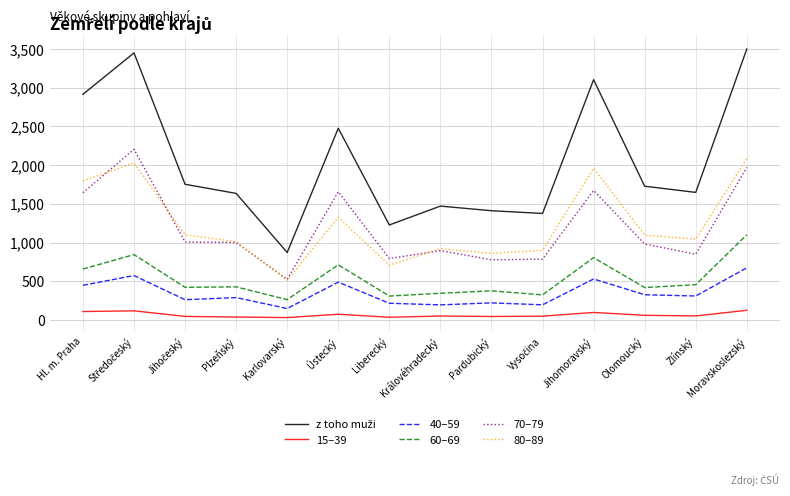

True or false: 60–69 has a value of 385 at Jihomoravský.

False